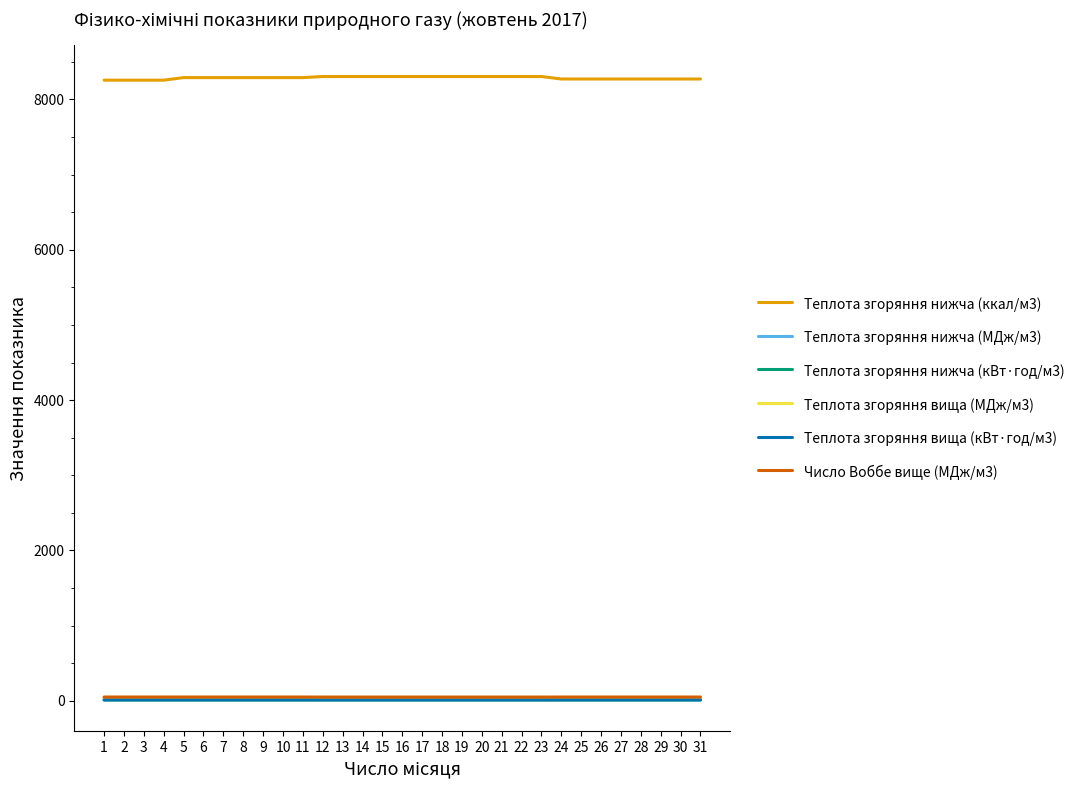

Which series has the largest range (max minus min)?

Теплота згоряння нижча (ккал/м3)